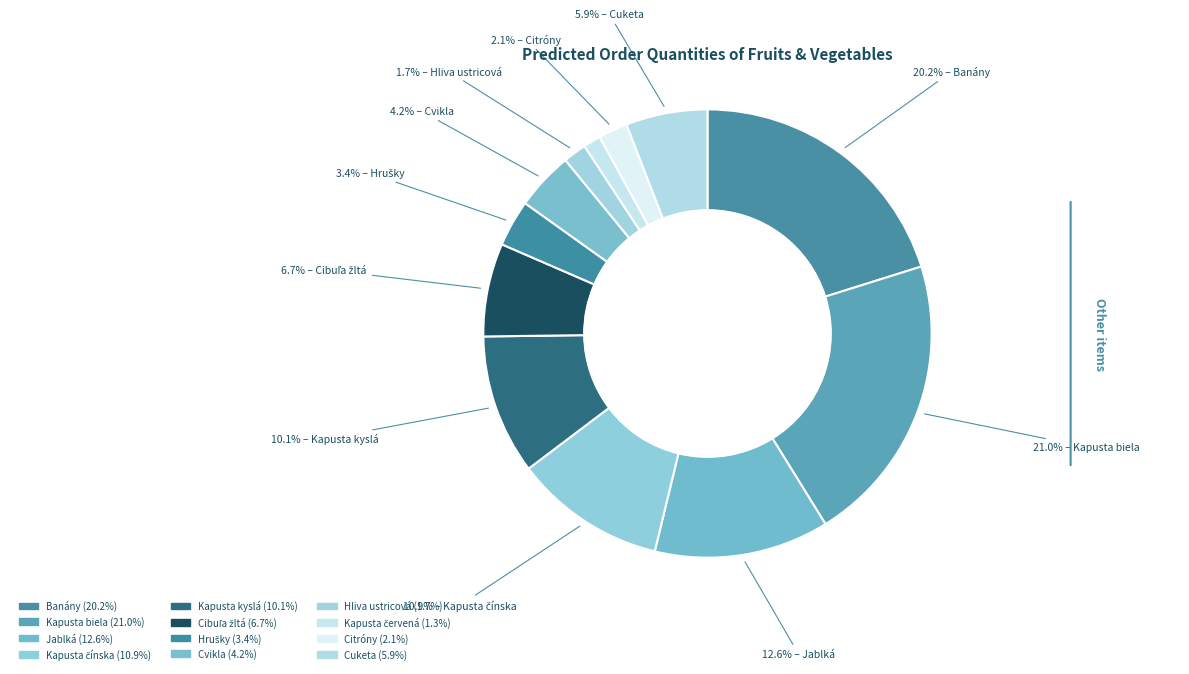

How many slices are in this pie chart?

12